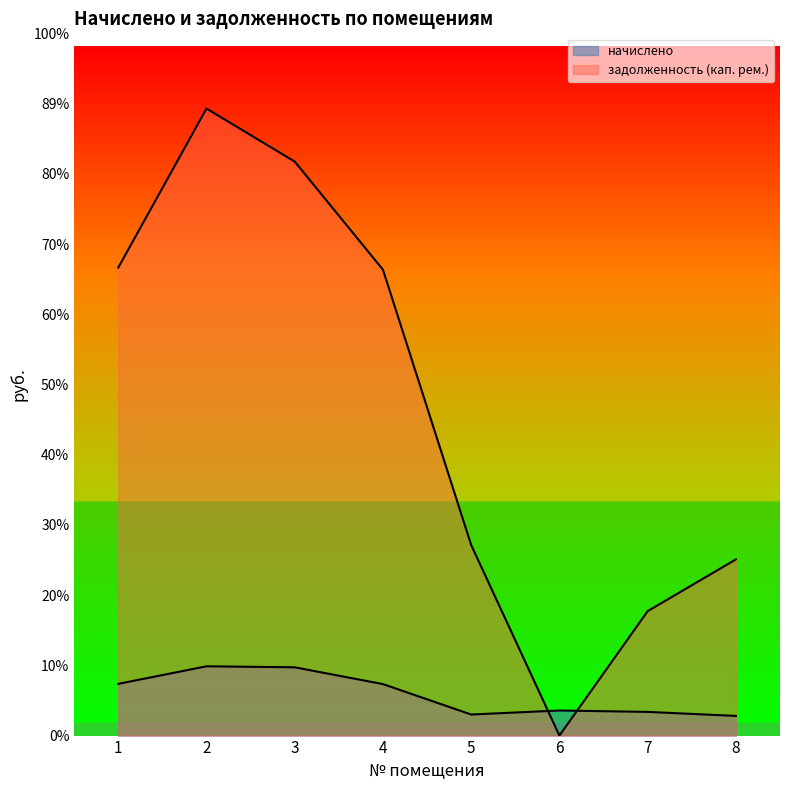

True or false: начислено and задолженность (кап. рем.) cross at least once.

True